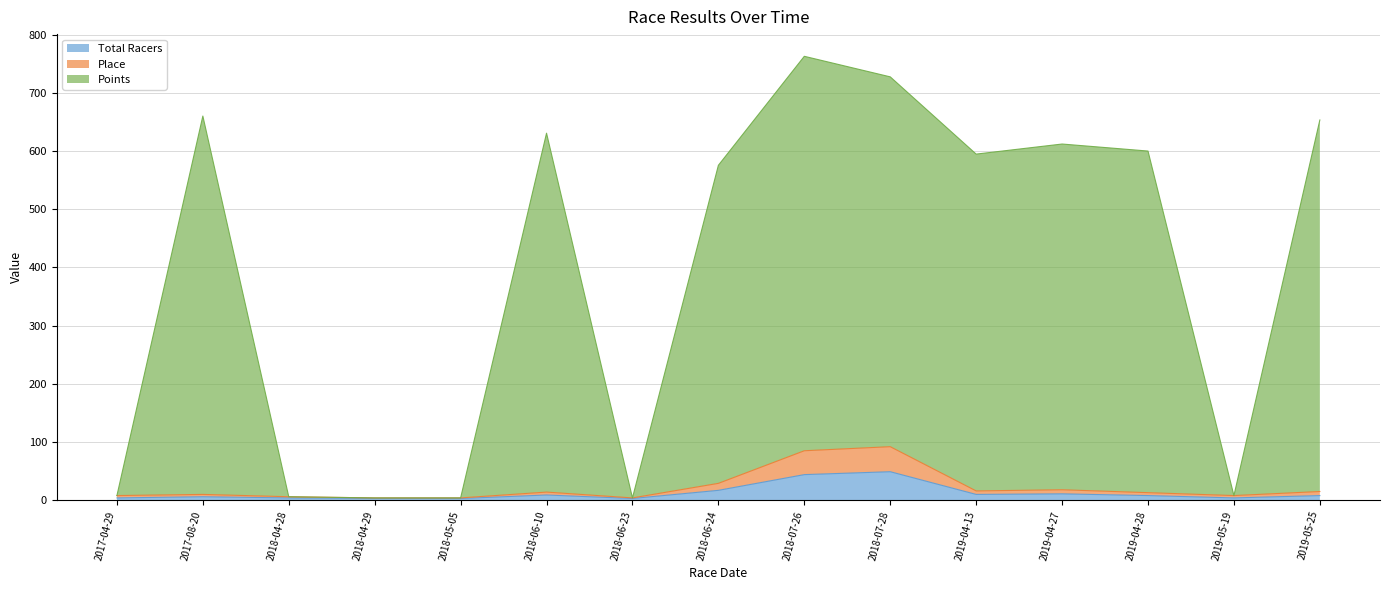

What is the average value of the Total Racers series?

12.2